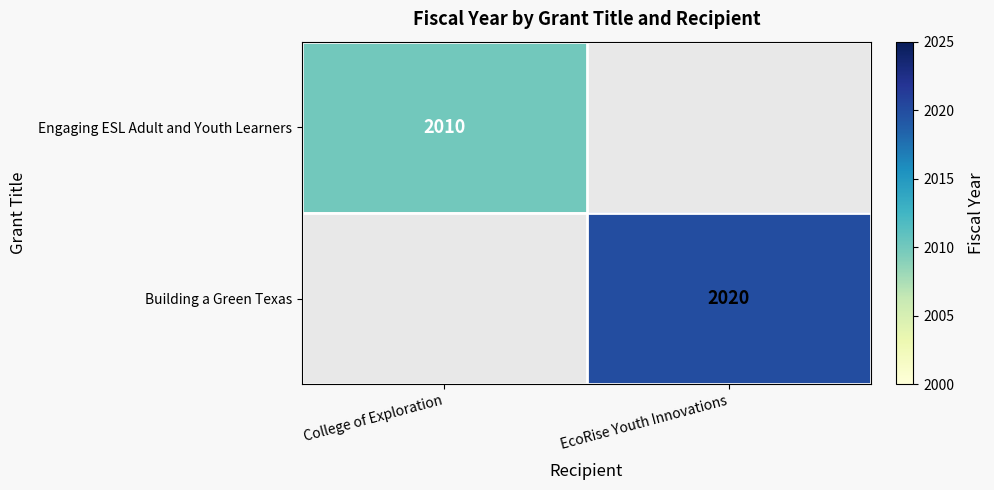

Is it true that Engaging ESL Adult and Youth Learners equals 2010 at College of Exploration?

True